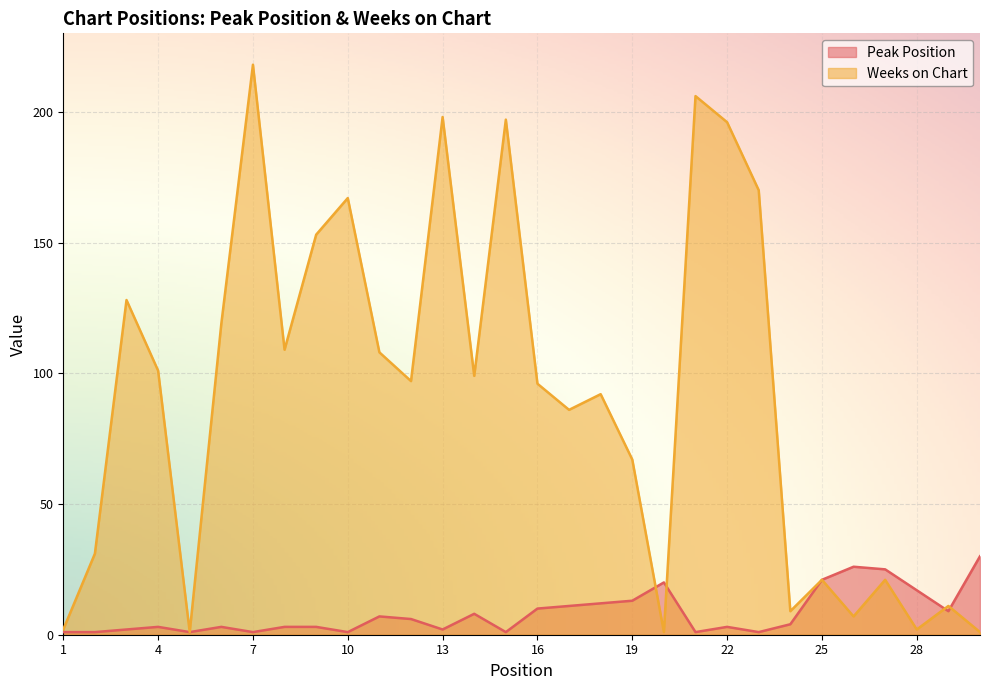

What is the maximum value shown in the chart?

218